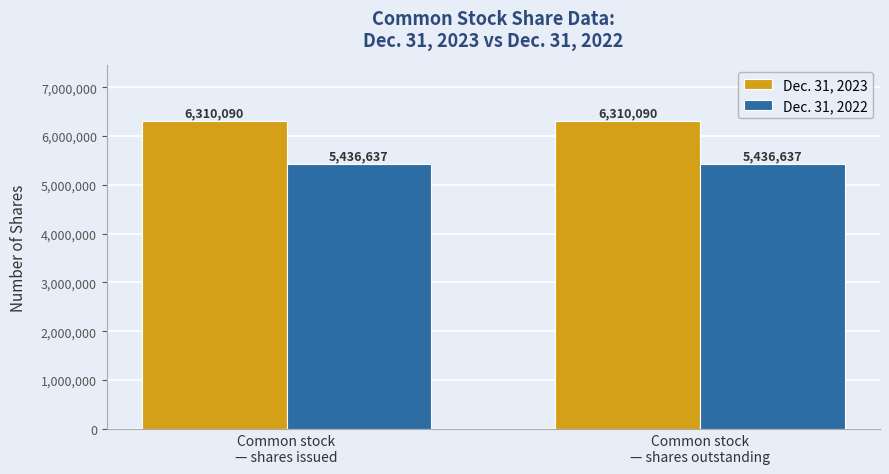

List the series in order of their peak value, highest first.

Dec. 31, 2023, Dec. 31, 2022